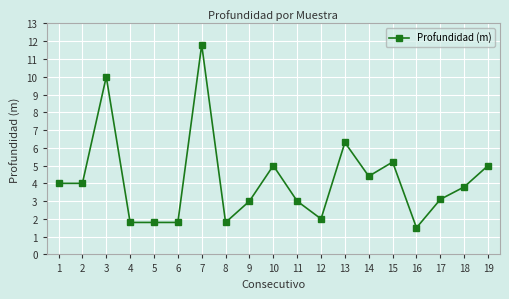

Reading left to right, what are all the values shown in this chart?

4.0	4.0	10.0	1.8	1.8	1.8	11.8	1.8	3.0	5.0	3.0	2.0	6.3	4.4	5.2	1.5	3.1	3.8	5.0